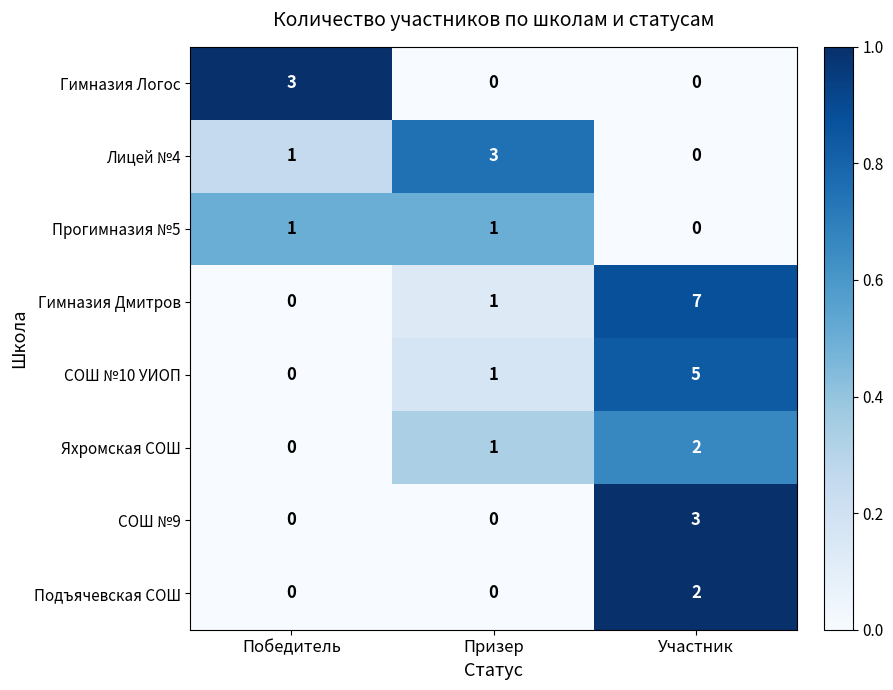

Rank the categories by СОШ №10 УИОП value from highest to lowest.

Участник, Призер, Победитель